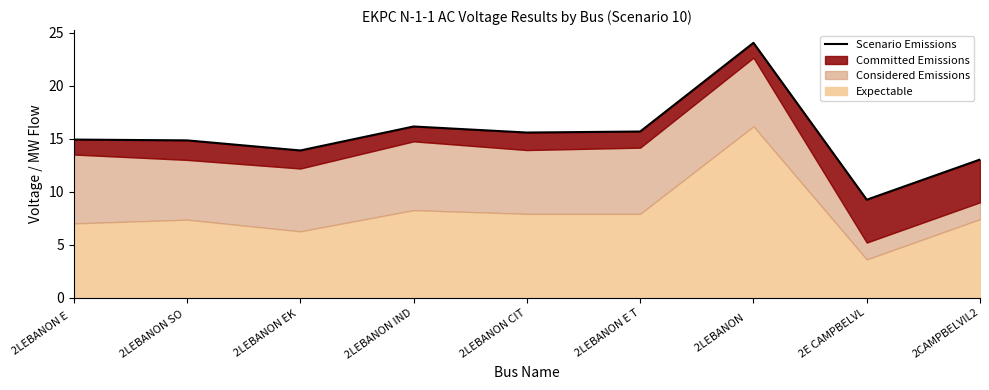

List the labels in order of value, largest first.

2LEBANON    , 2LEBANON IND, 2LEBANON E T, 2LEBANON CIT, 2LEBANON E  , 2LEBANON SO , 2LEBANON EK , 2CAMPBELVIL2, 2E CAMPBELVL